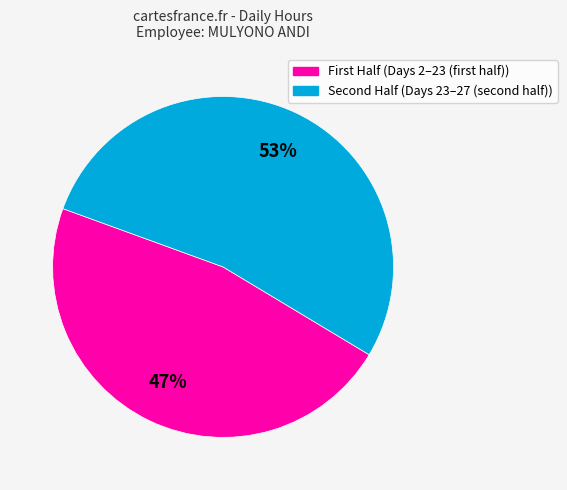

To the nearest percent, what is the average slice percentage?

50%